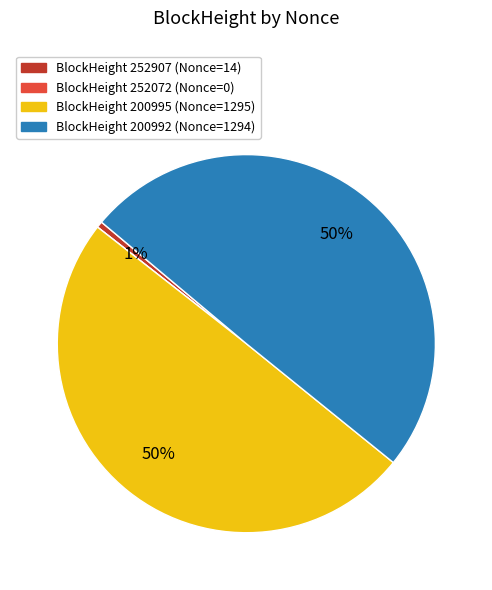

To the nearest percent, what is the average slice percentage?

25%